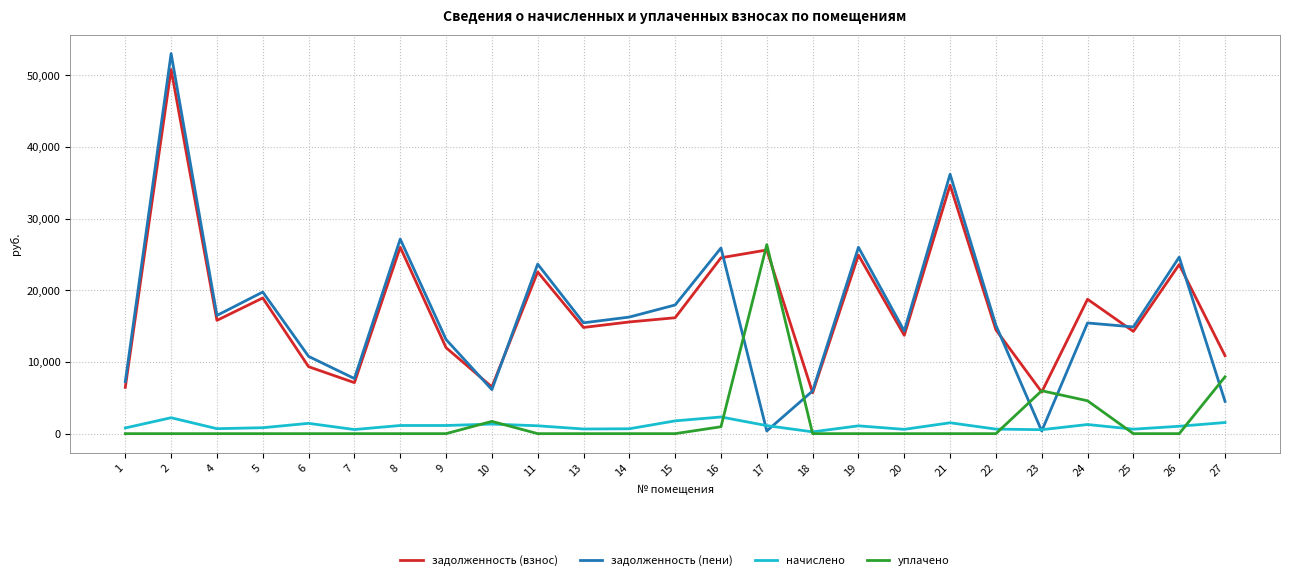

What are all the series names shown in the legend?

задолженность (взнос), задолженность (пени), начислено, уплачено